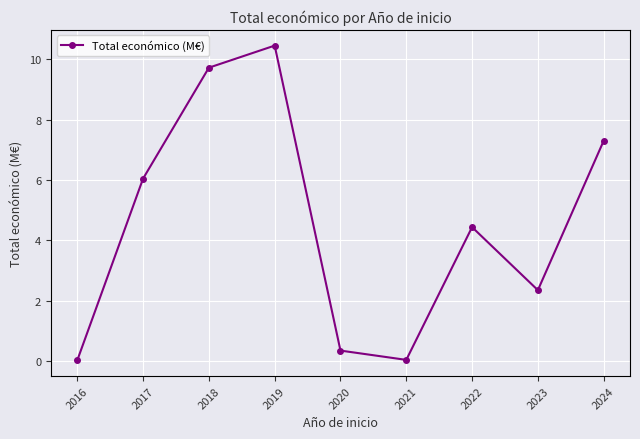

What is the maximum value shown in the chart?

10.4